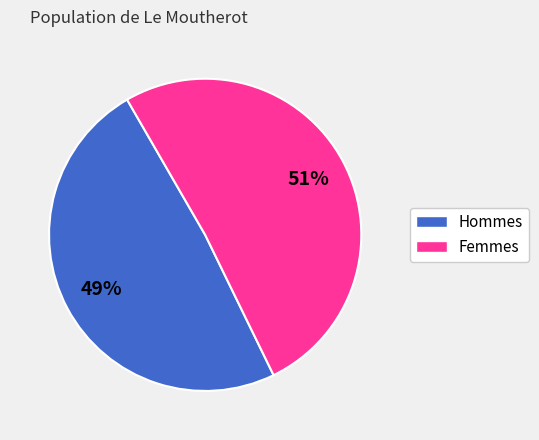

Does any single category account for the majority?

Yes